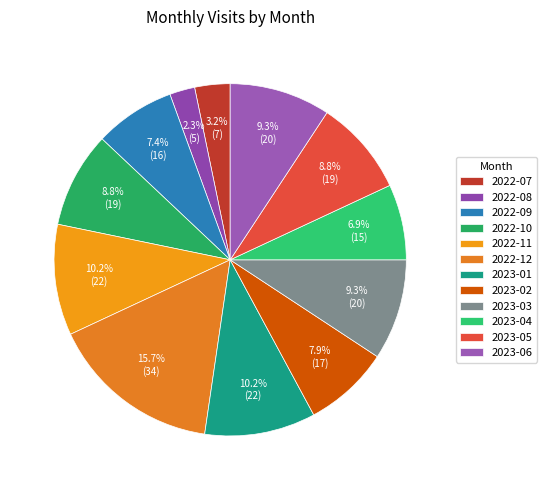

How many segments does this pie chart have?

12